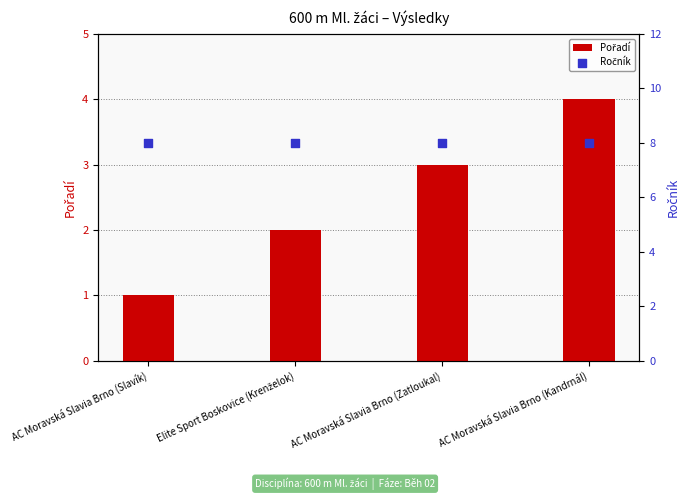

What is the total value across all series at AC Moravská Slavia Brno (Kandrnál)?

12